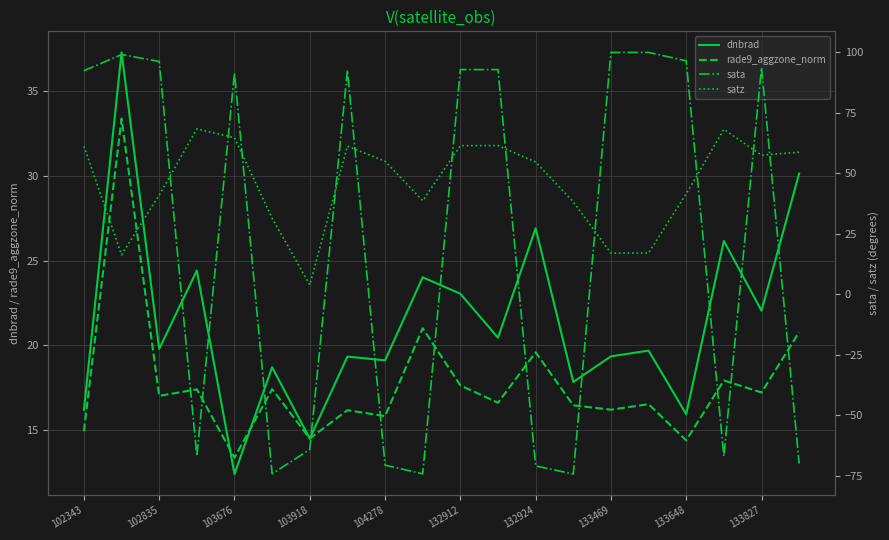

Which category has the lowest value in the dnbrad series?

103676